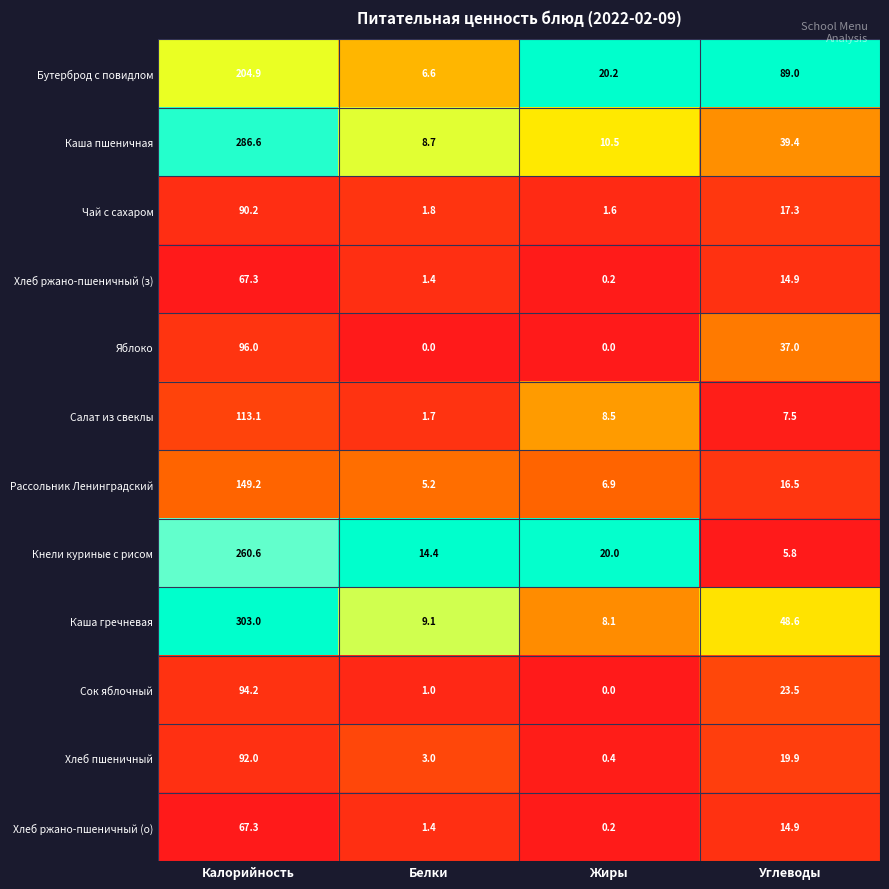

True or false: Сок яблочный has a value of 138.3 at Калорийность.

False